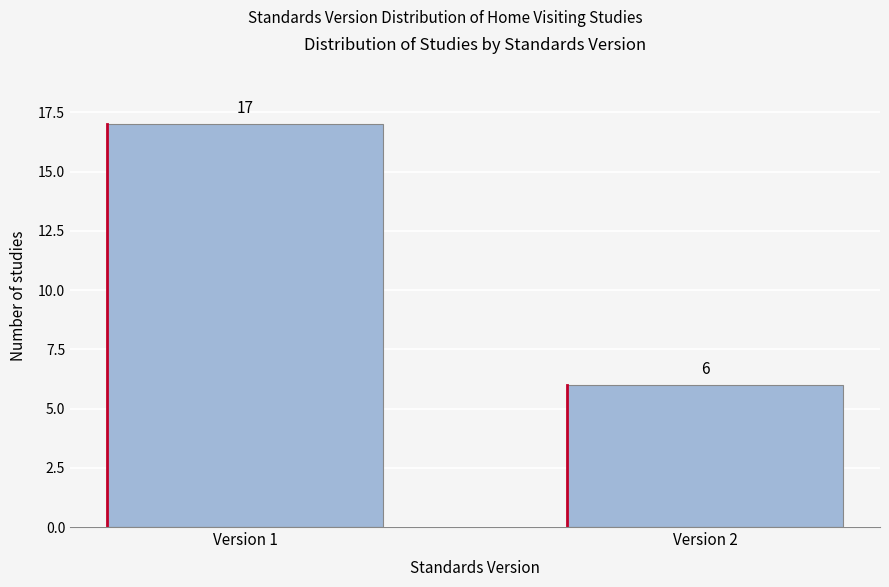

Reading left to right, what are all the values shown in this chart?

Version 1=17	Version 2=6